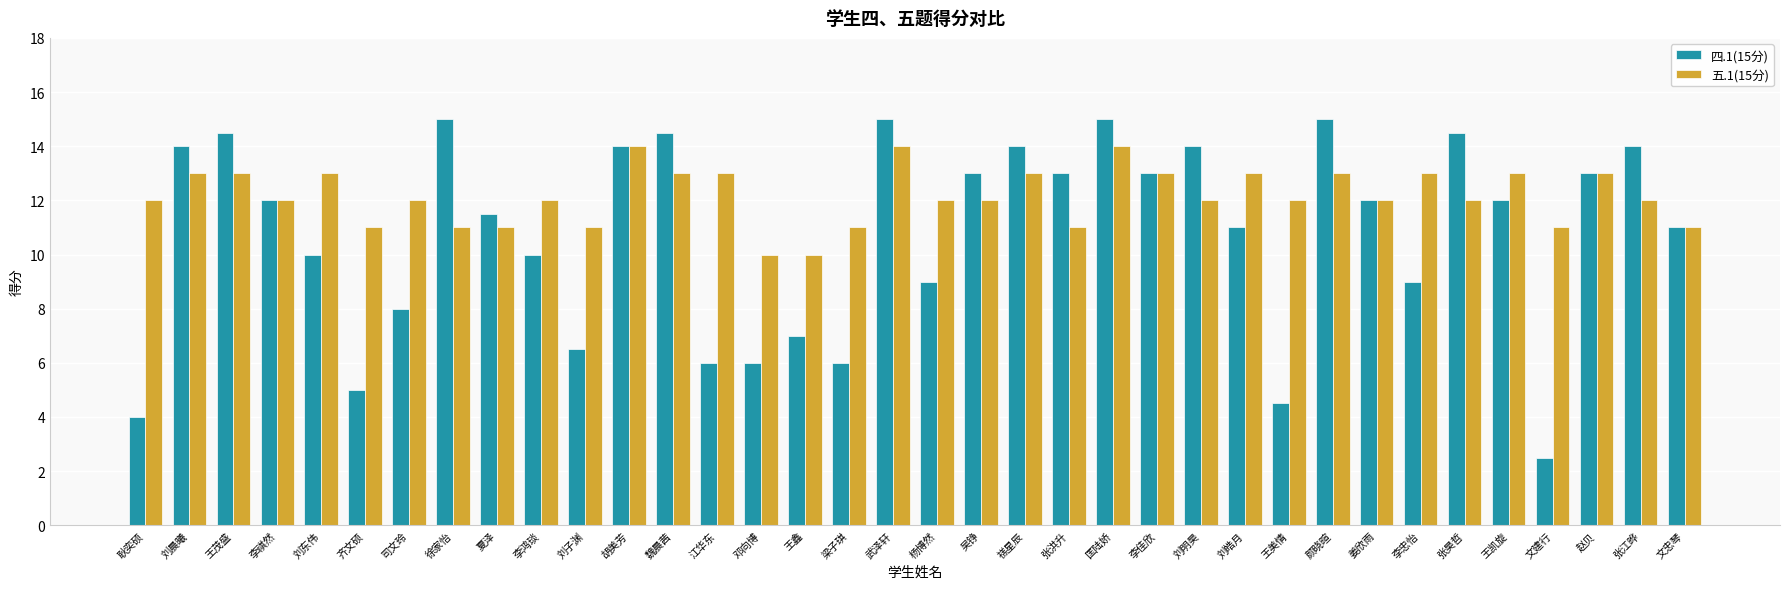

What is the minimum value for 五.1(15分)?

10.0